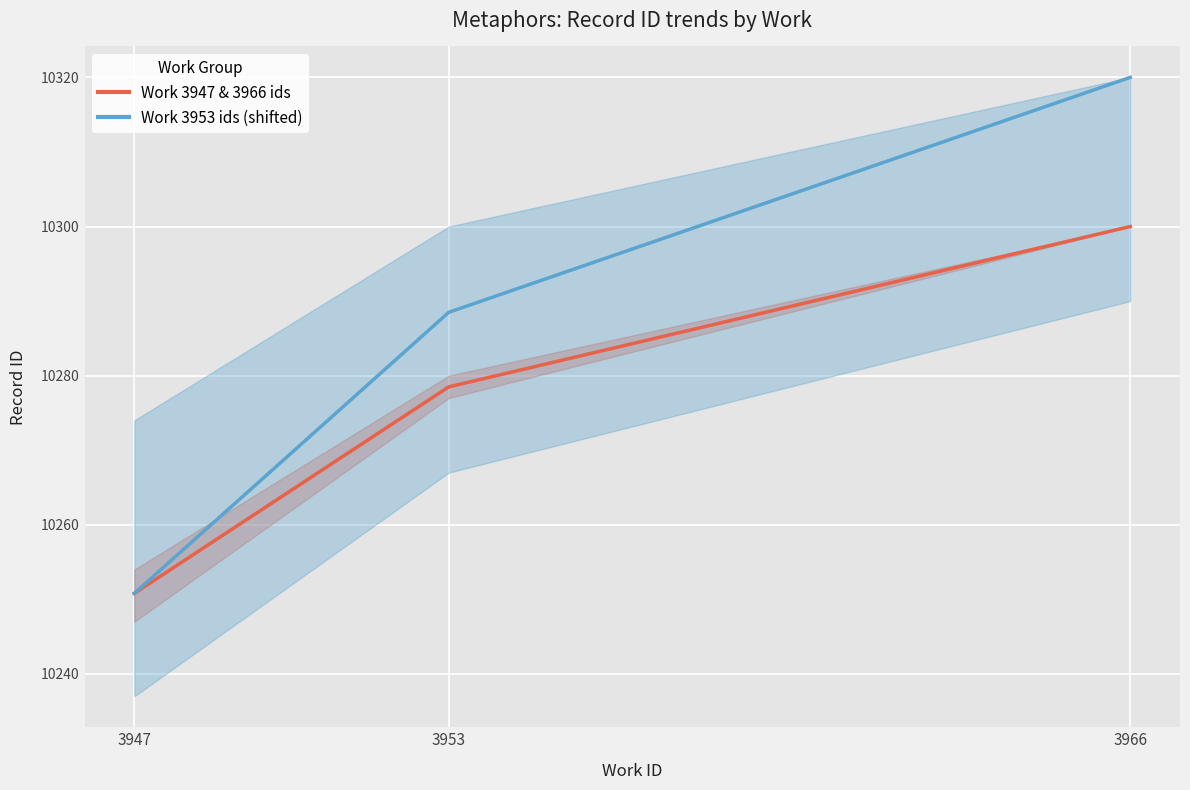

Is it true that Work 3953 ids (shifted) equals 2871.0 at 3947?

False